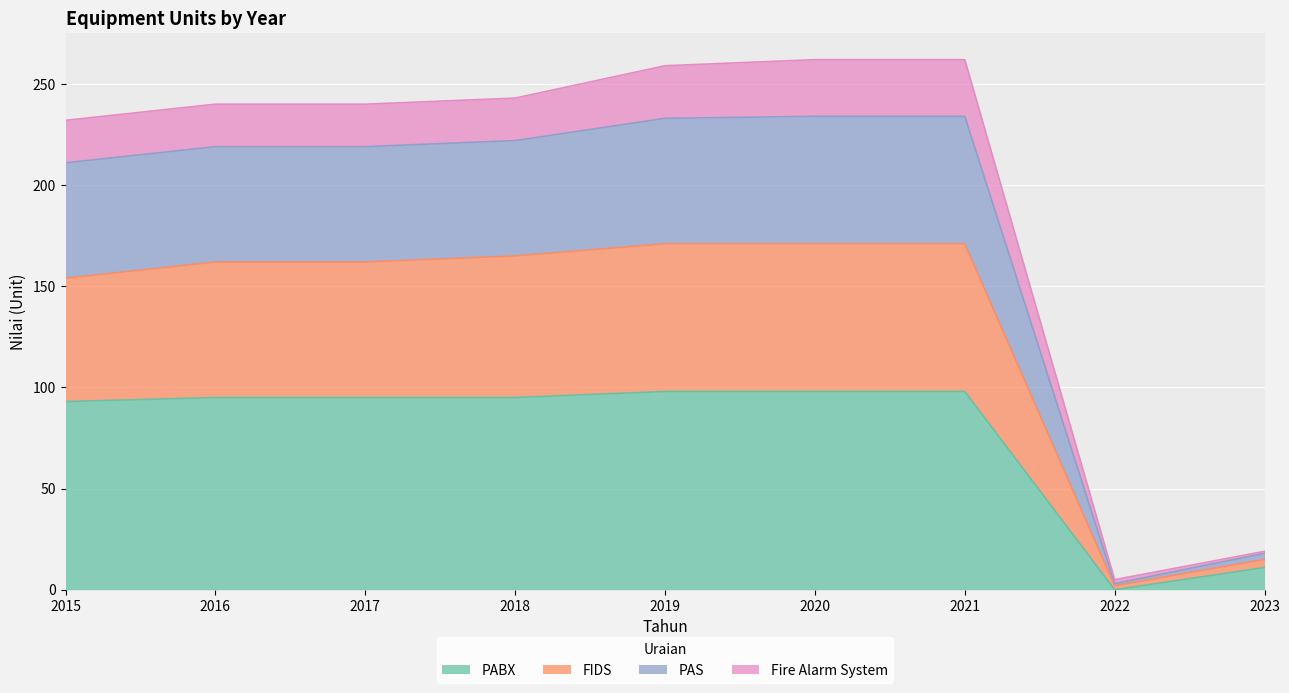

What is the highest value of the PABX series?

98